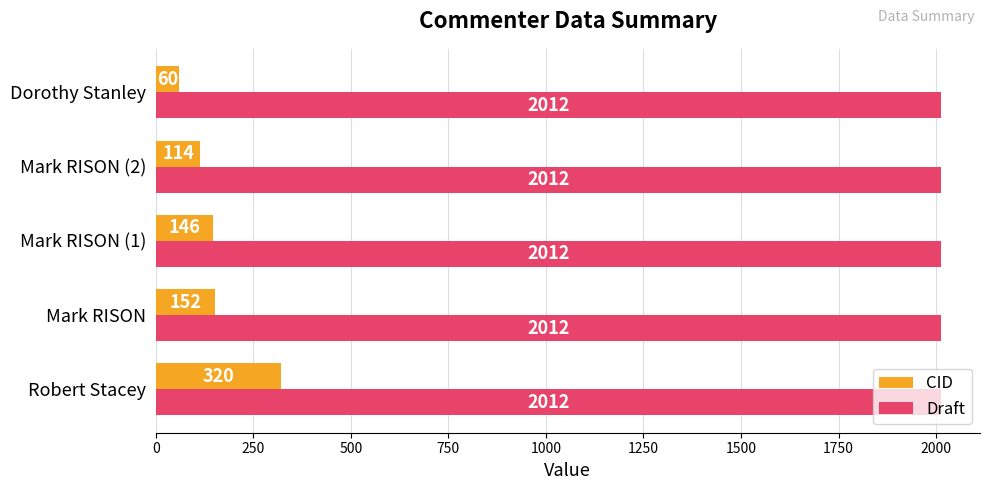

Which series has the largest total across all categories?

Draft